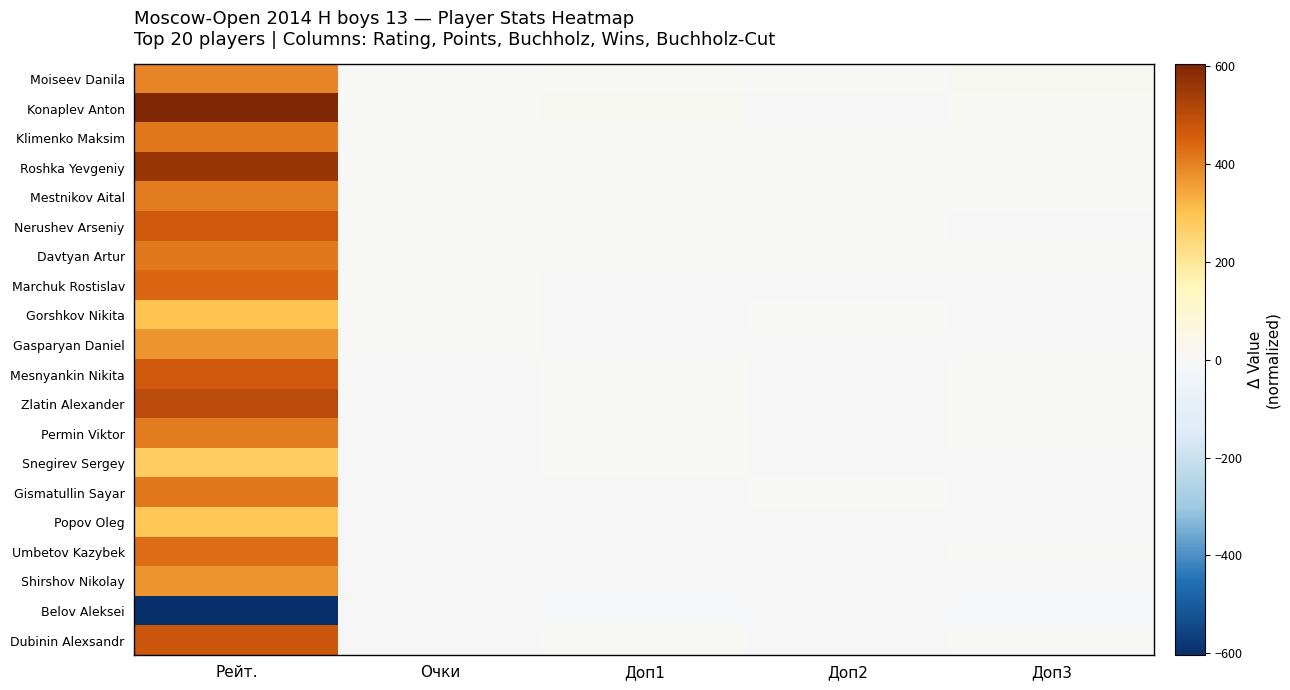

At which category is the sum across all series the highest?

Рейт.